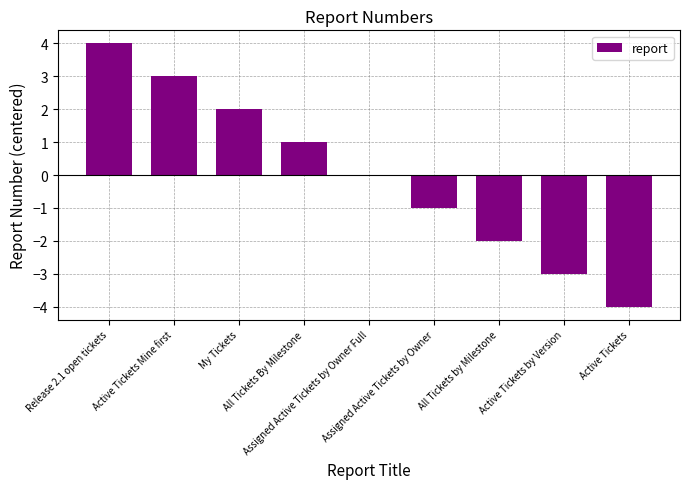

What is the greatest value displayed?

4